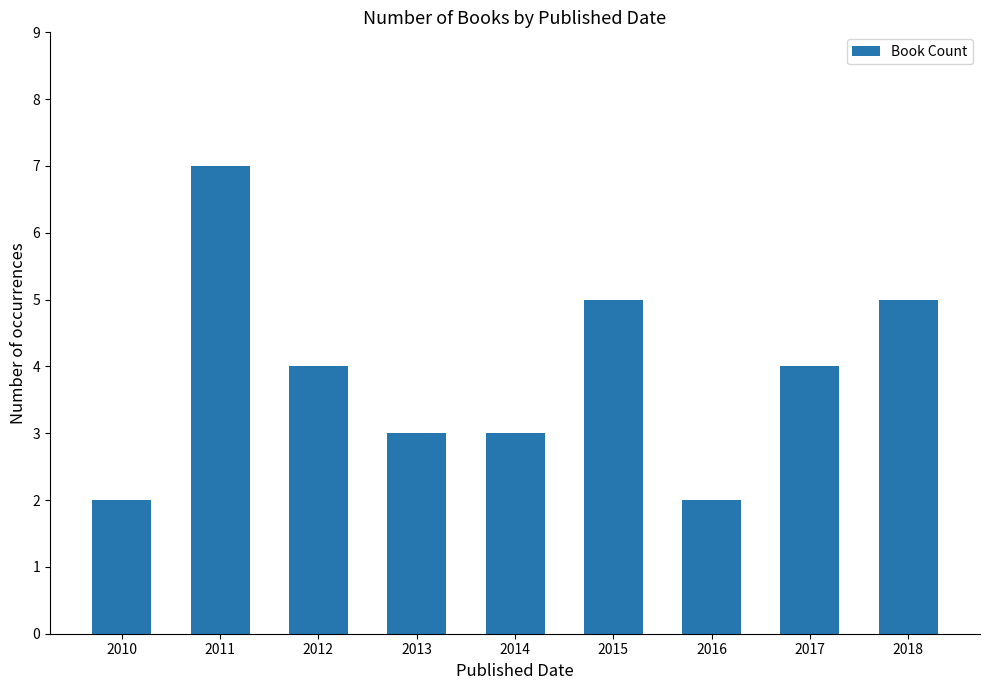

How many distinct data groups are displayed?

1